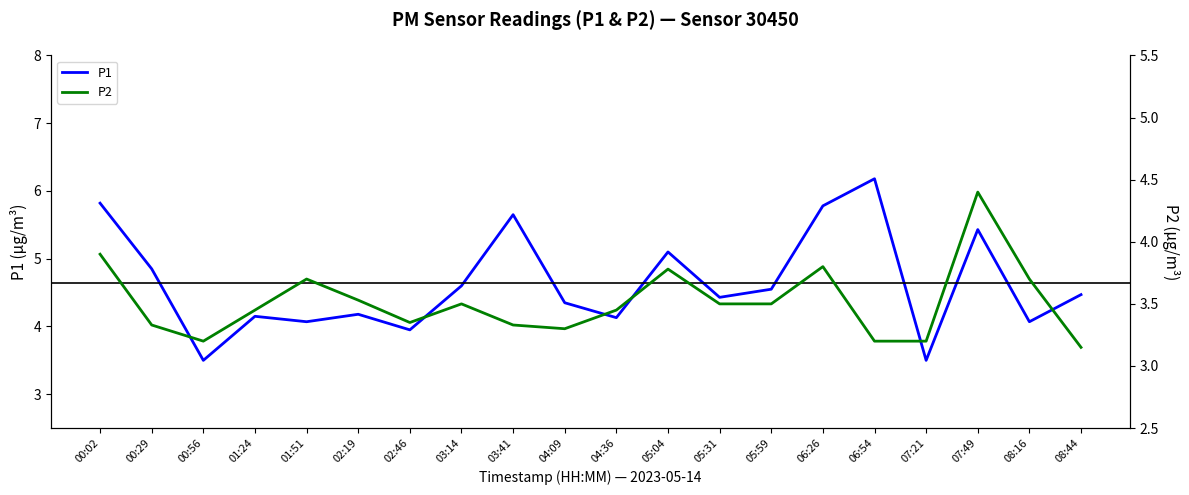

What are all the series names shown in the legend?

P1, P2